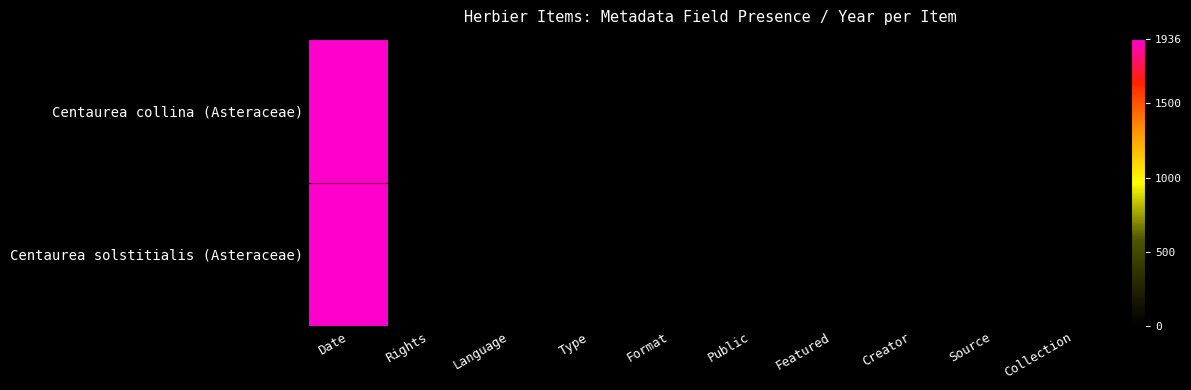

At which category does the chart reach its peak across all series?

Date